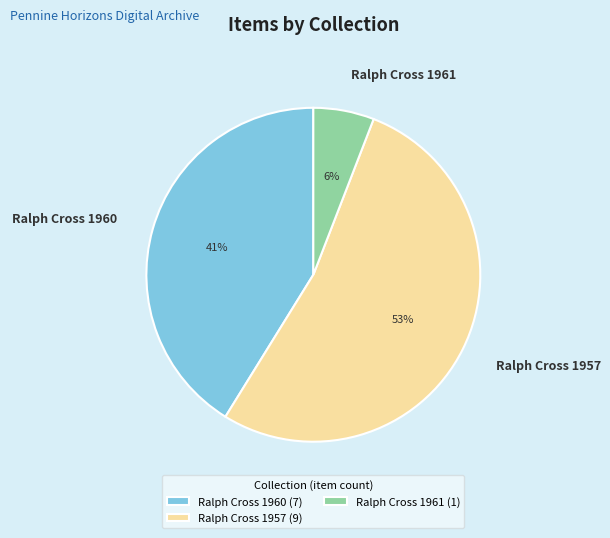

To the nearest percent, what is the combined percentage of Ralph Cross 1960 and Ralph Cross 1961?

47%